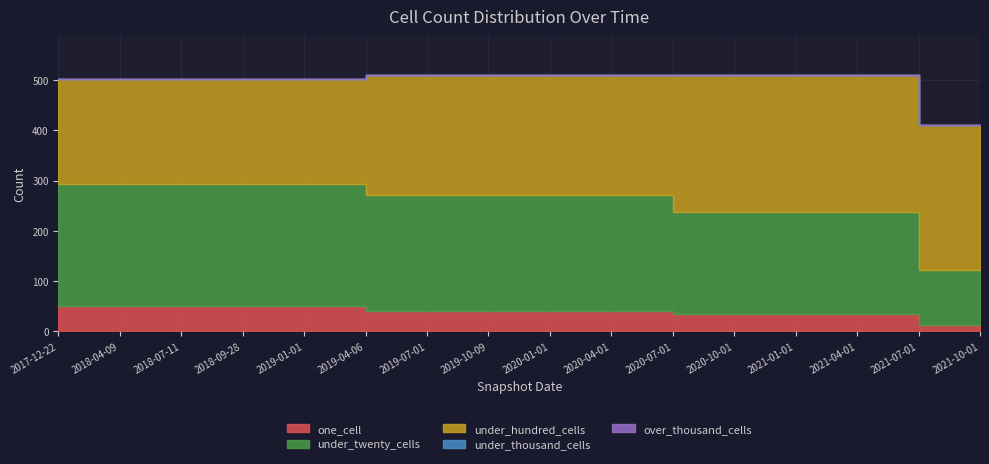

At which category does the chart reach its peak across all series?

2021-07-01